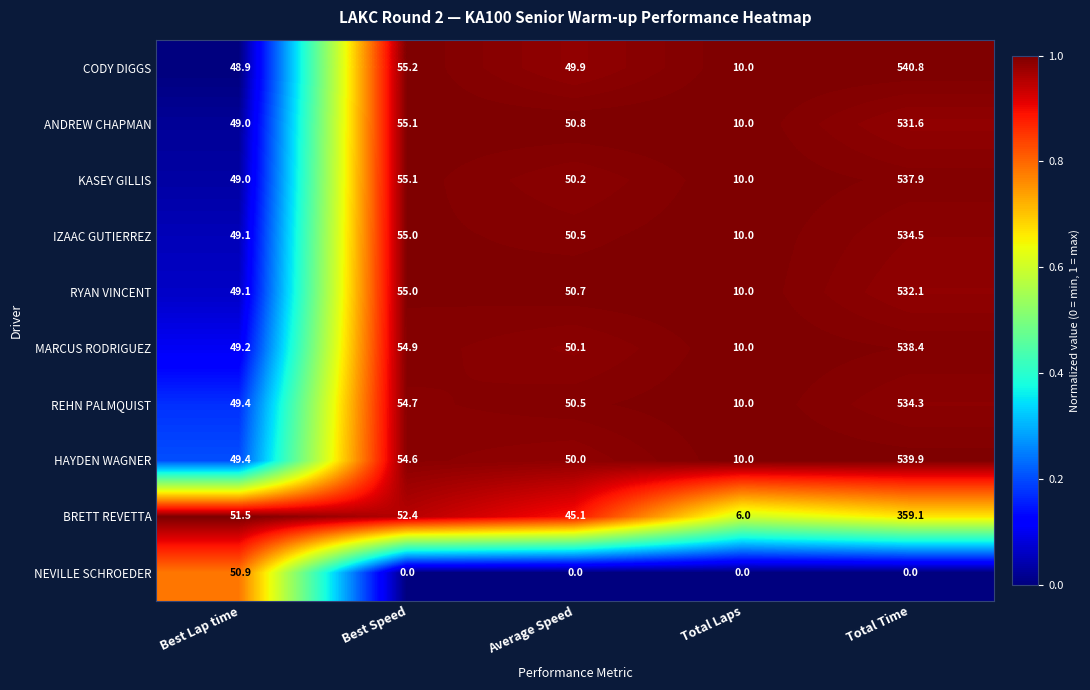

The value of HAYDEN WAGNER at Best Speed is 14.0. True or false?

False